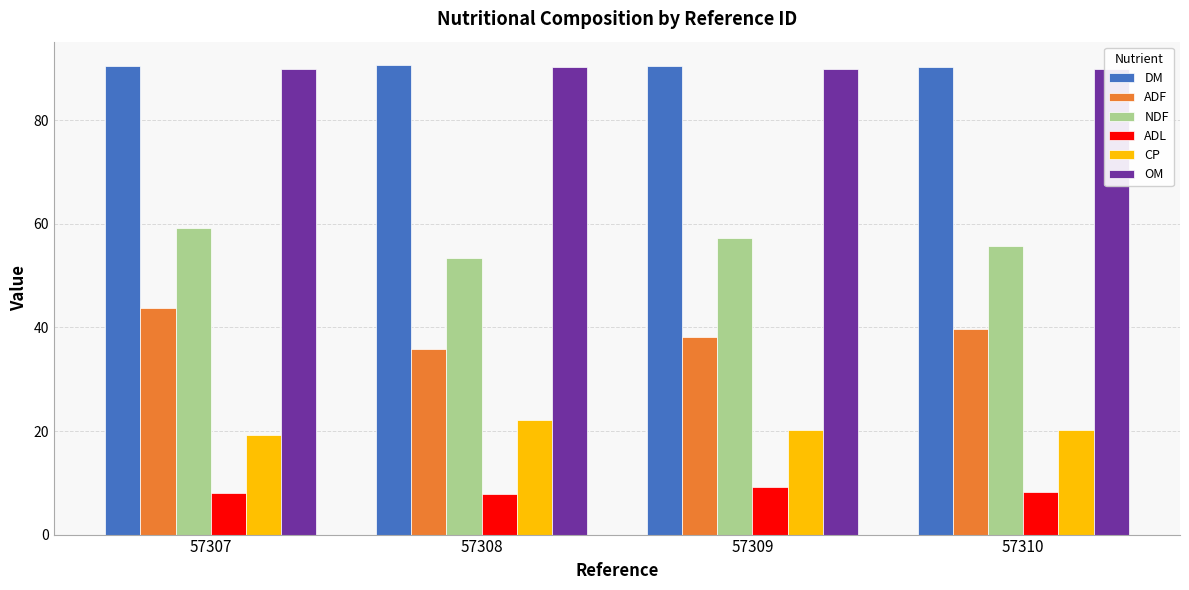

Which series has the largest total across all categories?

DM